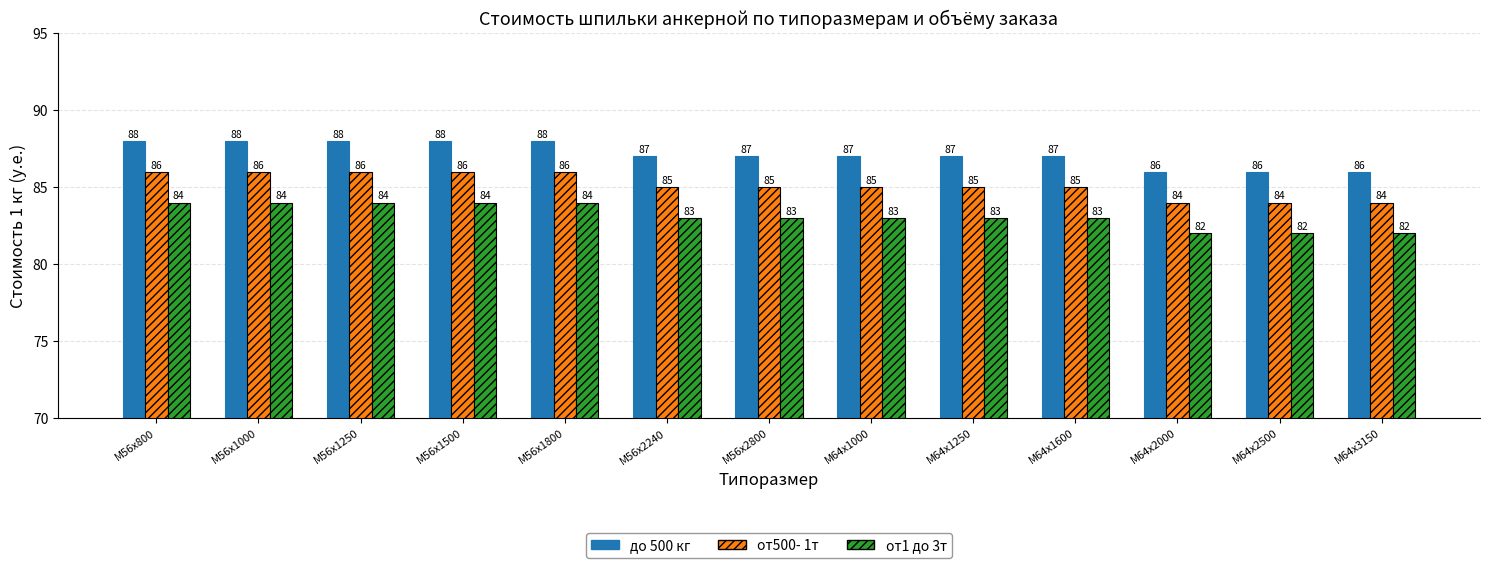

What is the label of the 6th bar from the left?

М56x2240